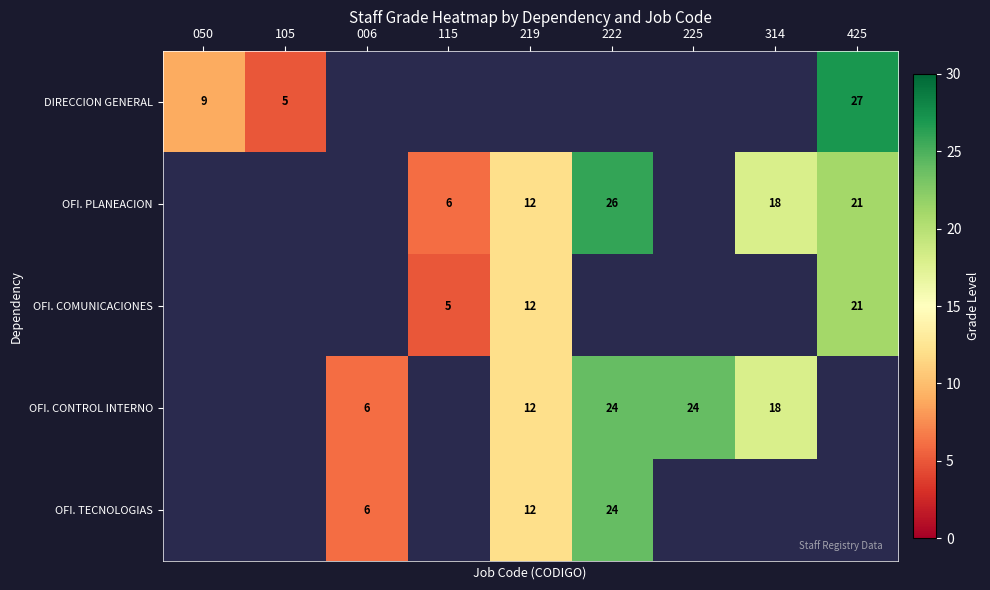

True or false: OFI. PLANEACION has a value of 10 at 425.

False